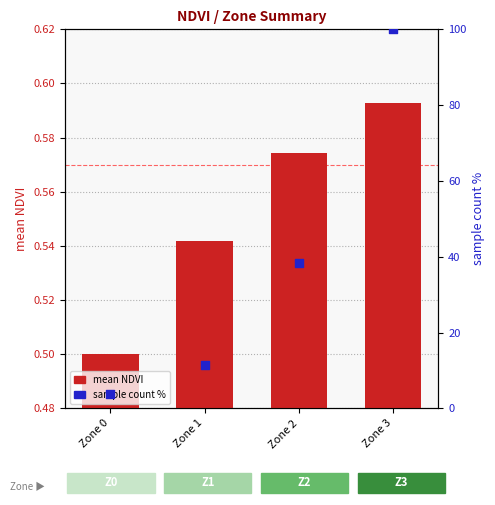

What is the total value across all series at Zone 3?

100.6